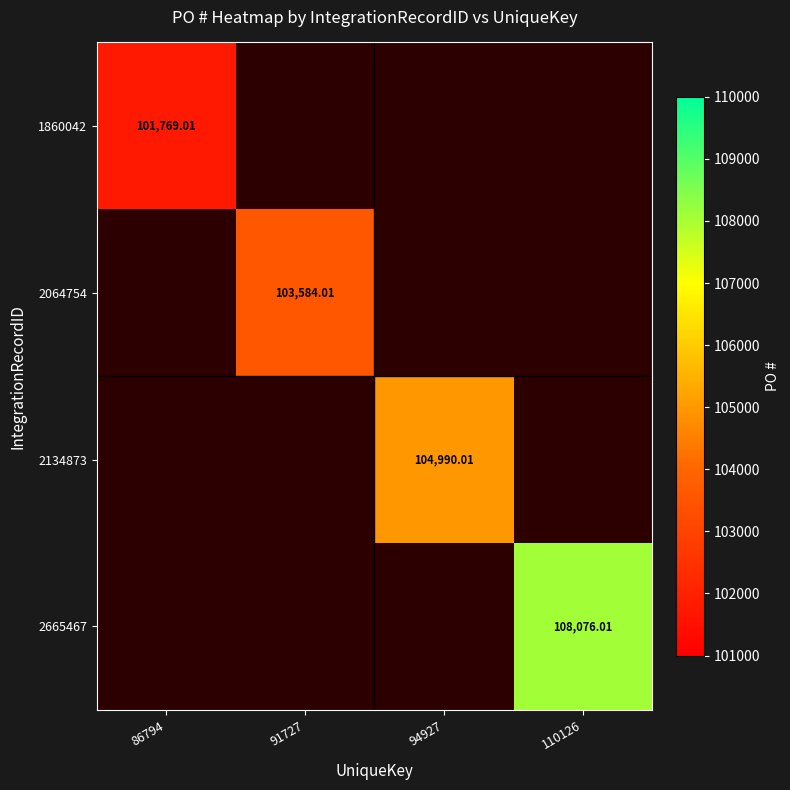

What is the smallest value displayed?

101769.0